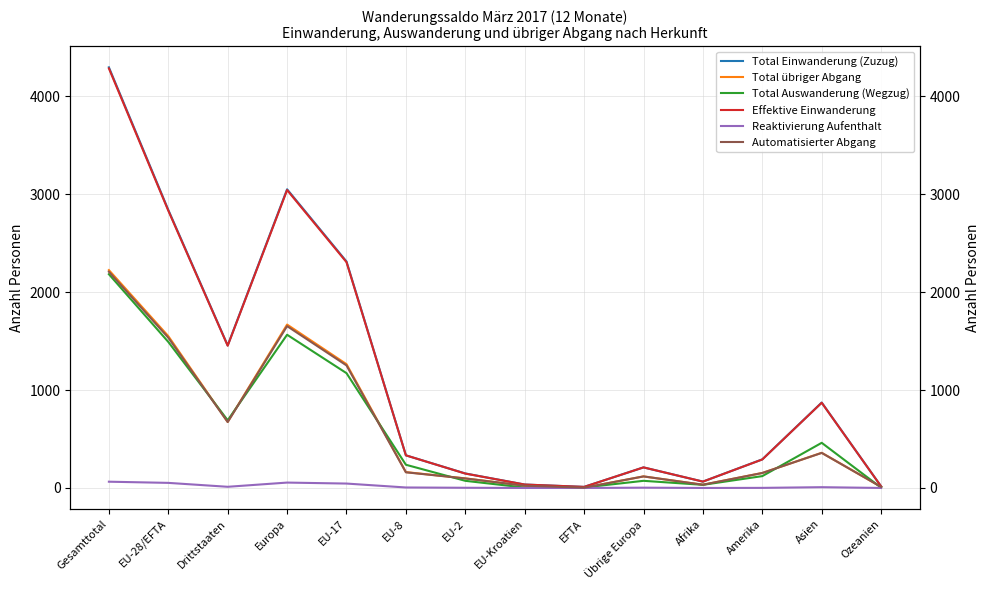

How many interior local valleys does the Total übriger Abgang series have?

3